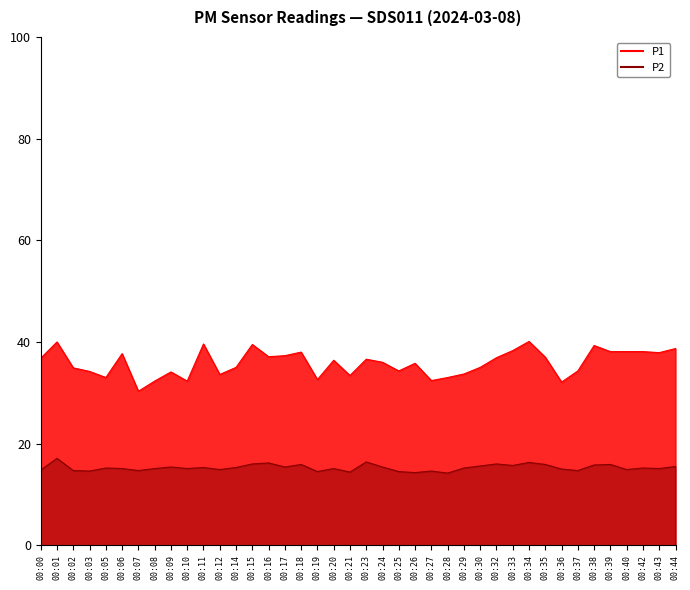

At which category is the sum across all series the highest?

00:01